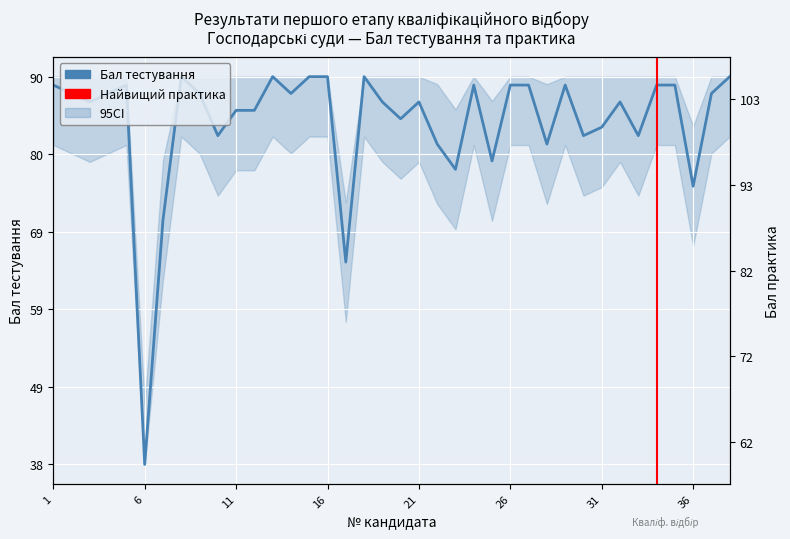

Reading right to left, extract all data points from this chart.

1.0	1.0	0.7	1.0	1.0	0.8	0.9	0.9	0.8	1.0	0.8	1.0	1.0	0.8	1.0	0.8	0.8	0.9	0.9	0.9	1.0	0.5	1.0	1.0	1.0	1.0	0.9	0.9	0.8	1.0	1.0	0.6	0.0	1.0	1.0	0.9	1.0	1.0